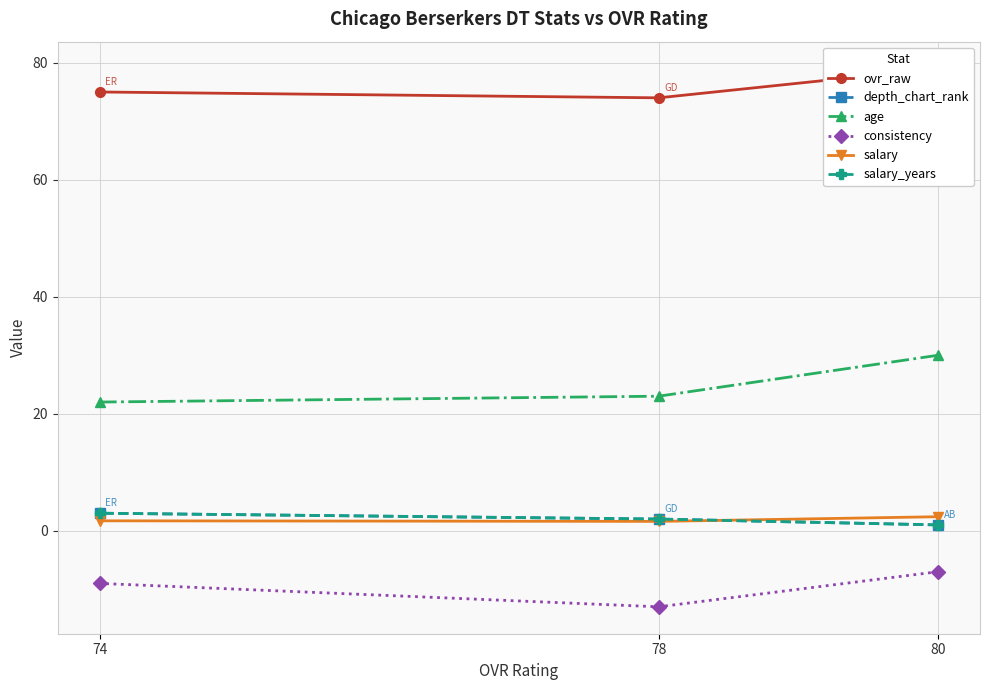

What is the spread (max minus min) of values at 74?

84.0